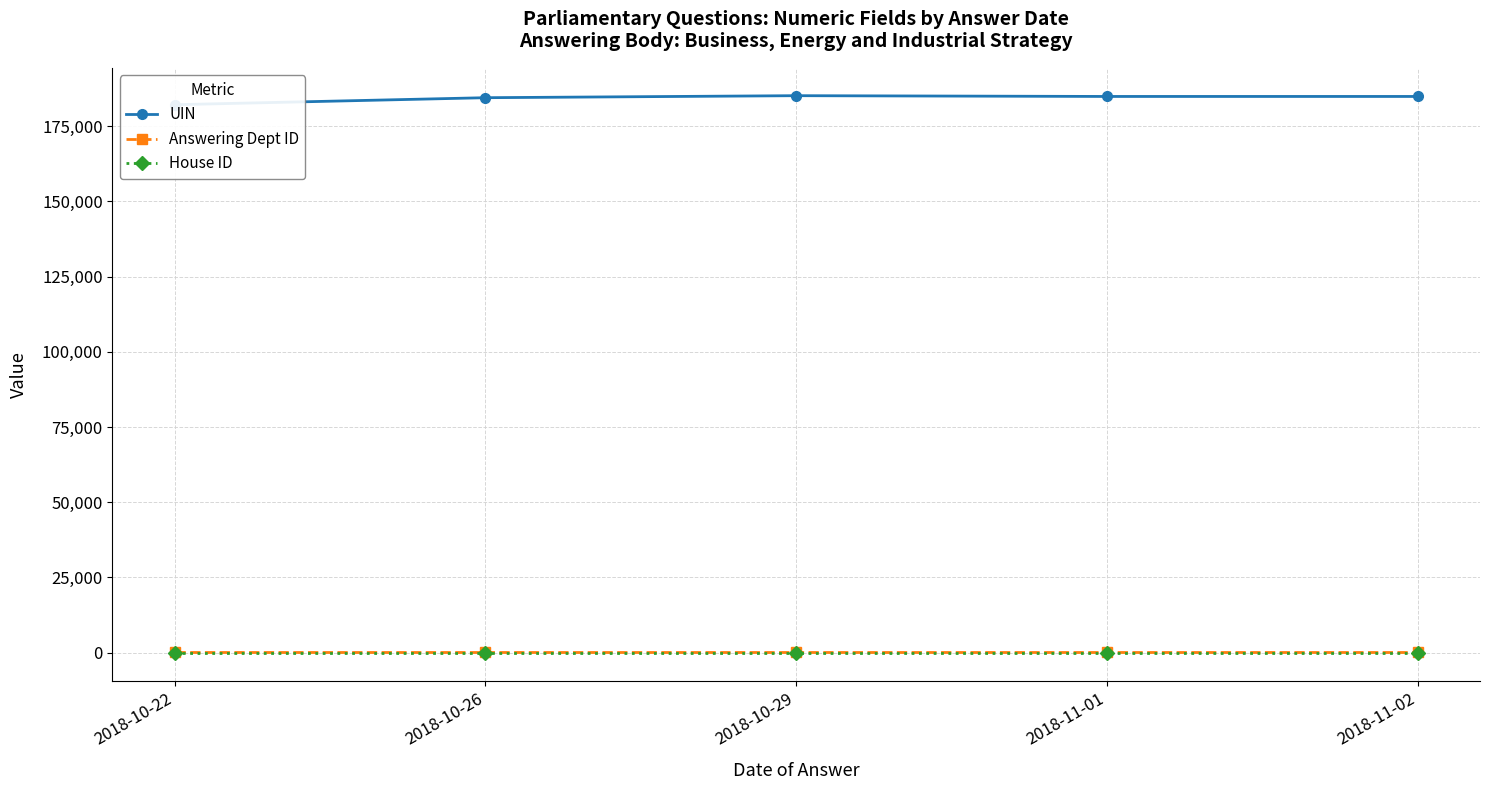

True or false: House ID and UIN intersect in this chart.

False